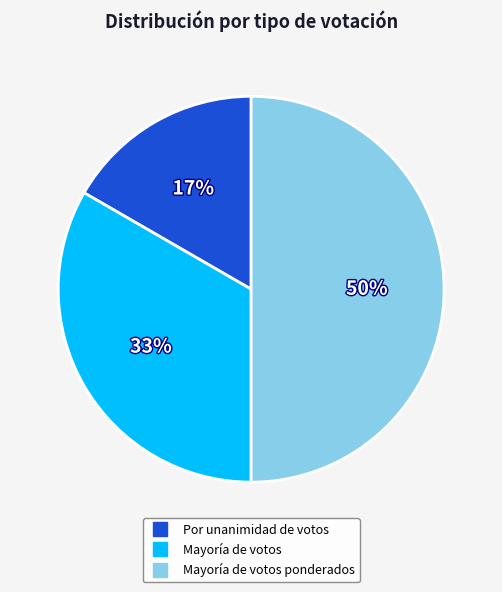

To the nearest percent, what is the difference between the largest and smallest slice percentages?

33%